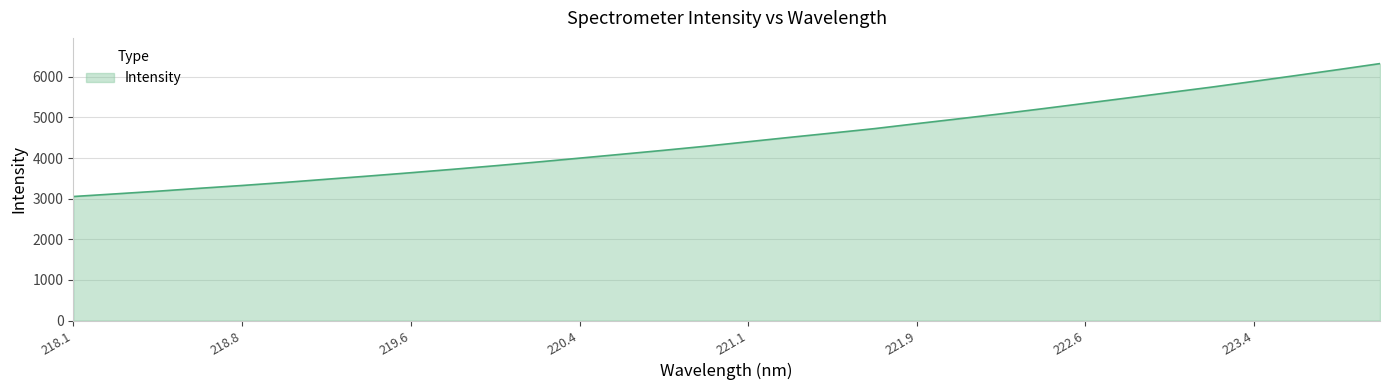

What is the difference between the maximum and minimum values?

3273.0